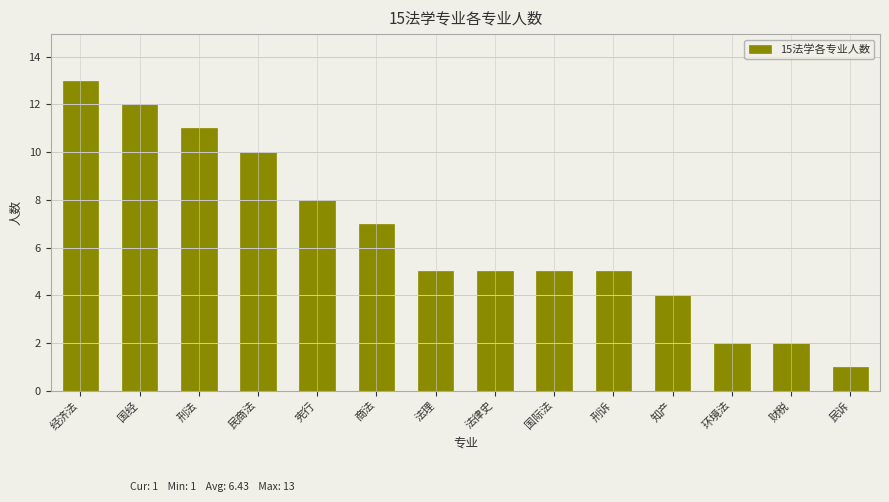

Are the bars grouped side by side (vs. stacked)?

No